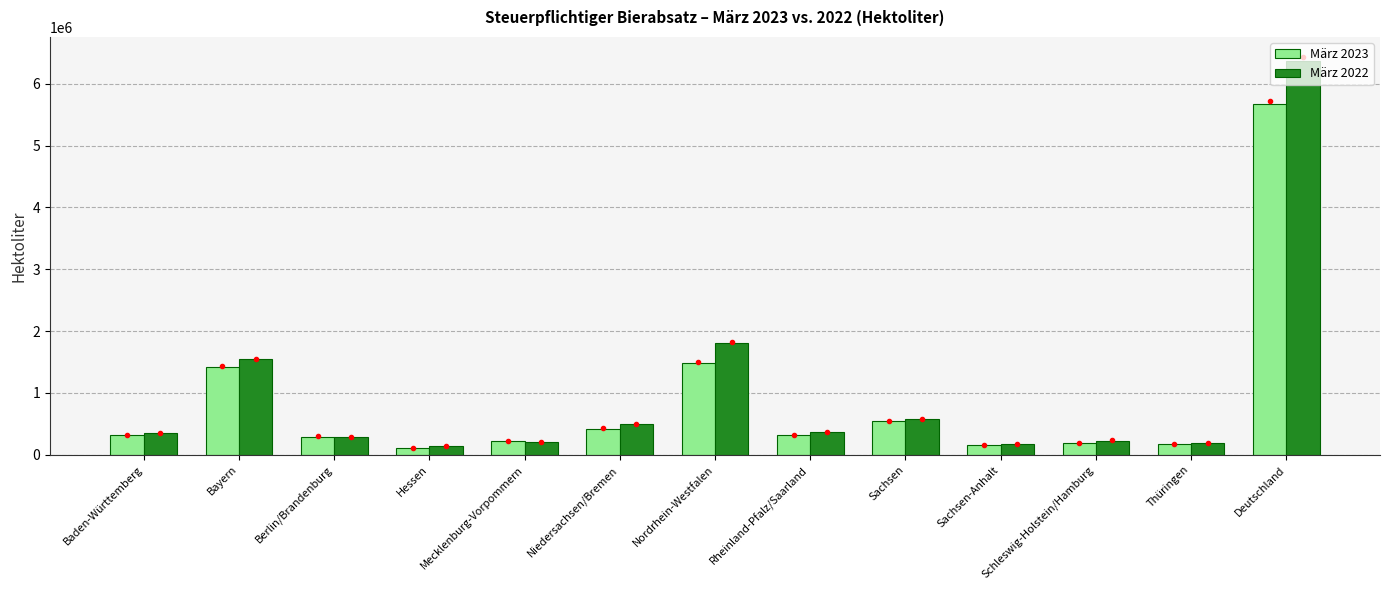

Rank the series by their average value, from lowest to highest.

März 2023, März 2022